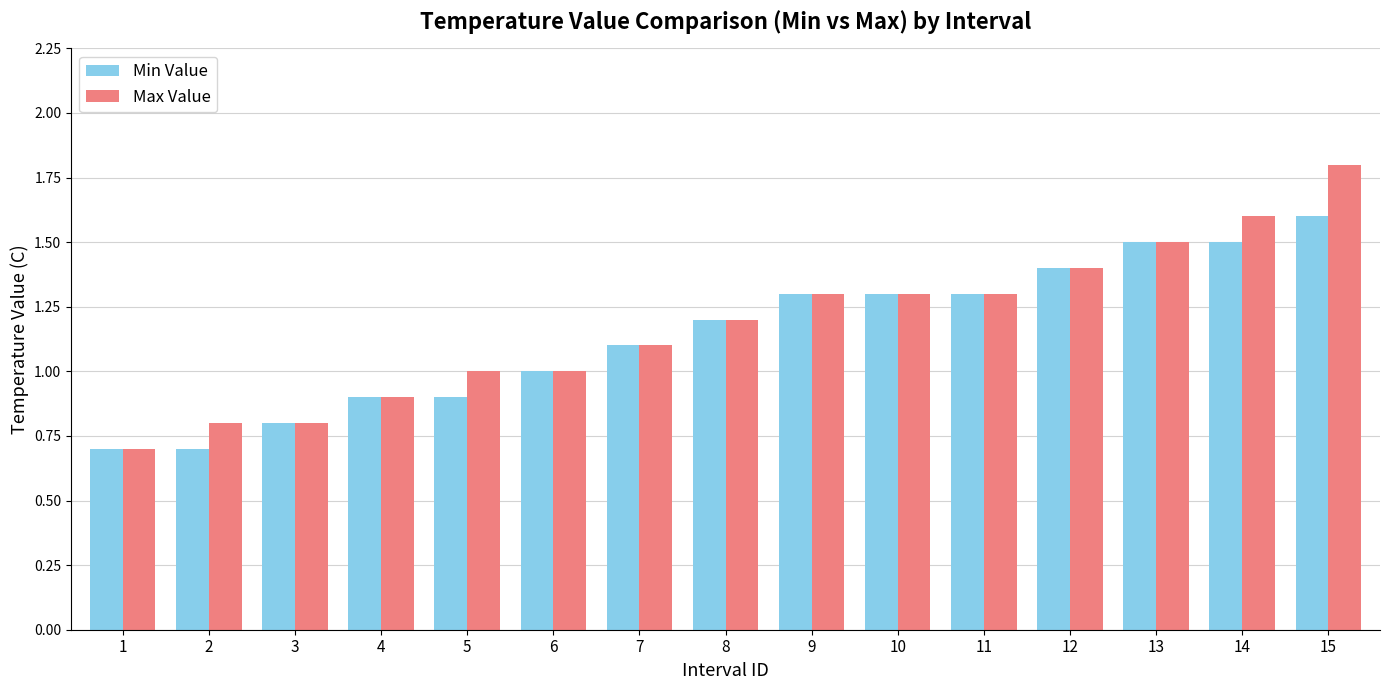

The value of Max Value at 2 is 0.8. True or false?

True